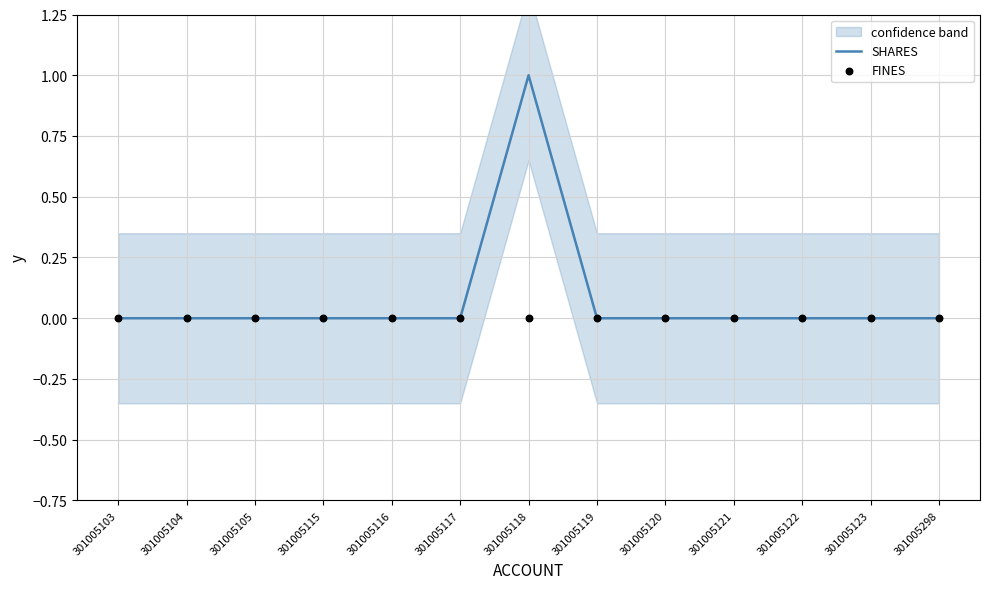

Which series has the largest total across all categories?

SHARES